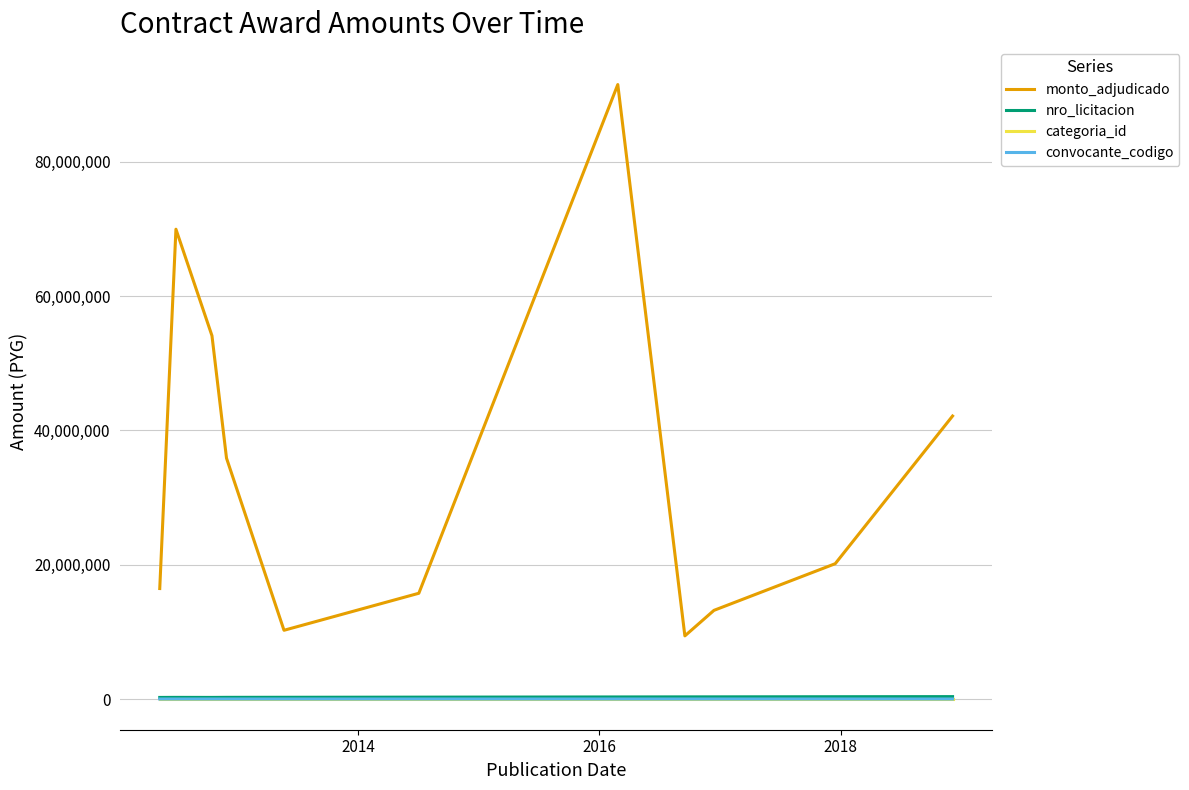

Which series has the largest total across all categories?

monto_adjudicado